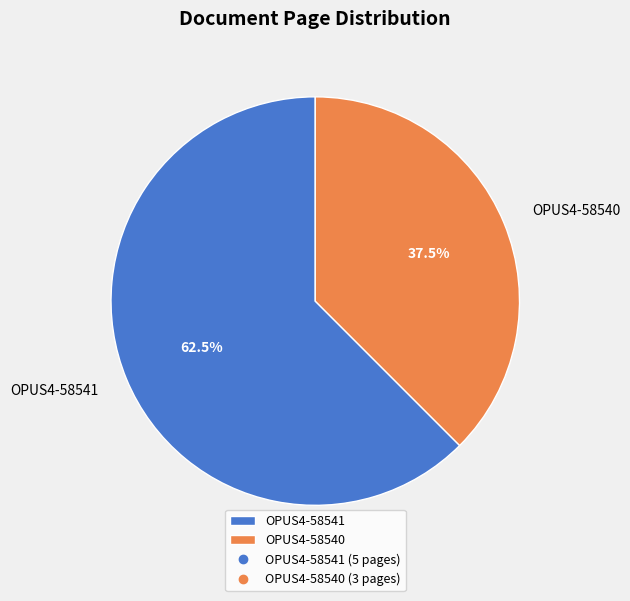

Rank the categories by value from highest to lowest.

OPUS4-58541, OPUS4-58540